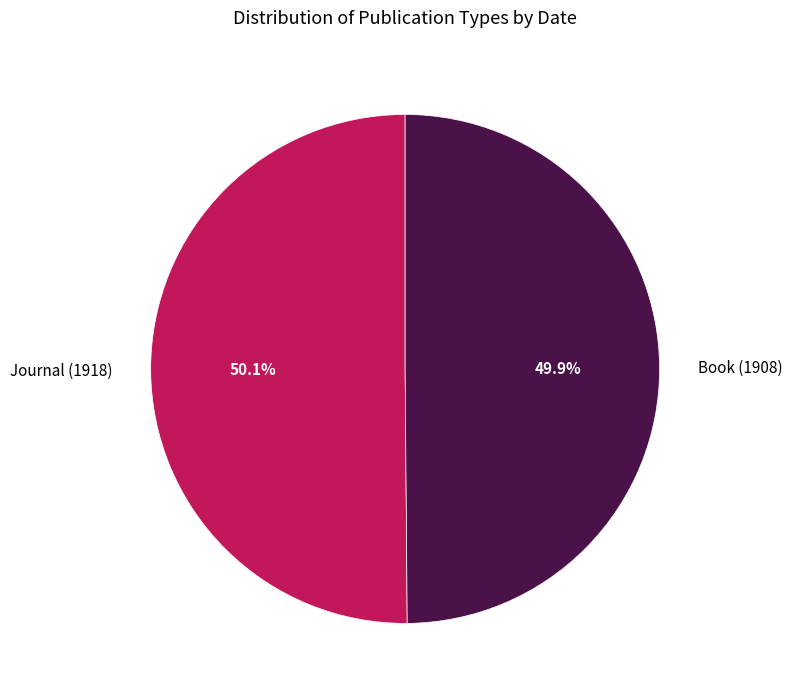

Approximately how many times larger is the value at Journal (1918) compared to Book (1908)?

1.0